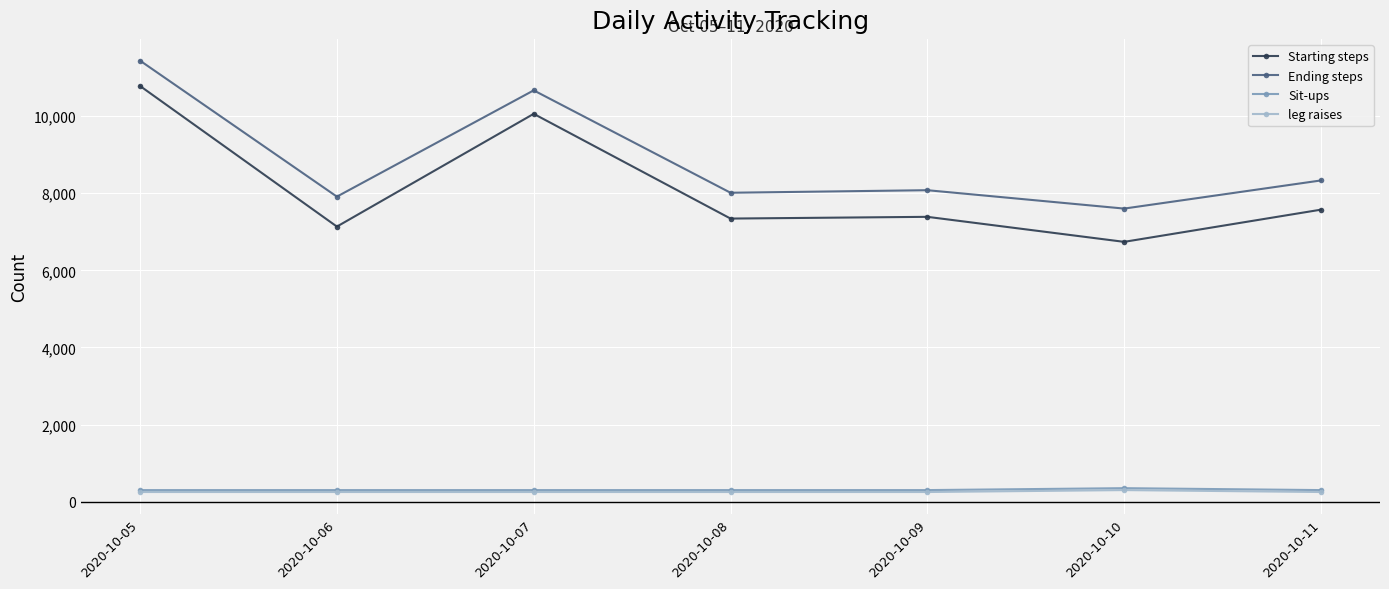

True or false: Starting steps and leg raises cross at least once.

False